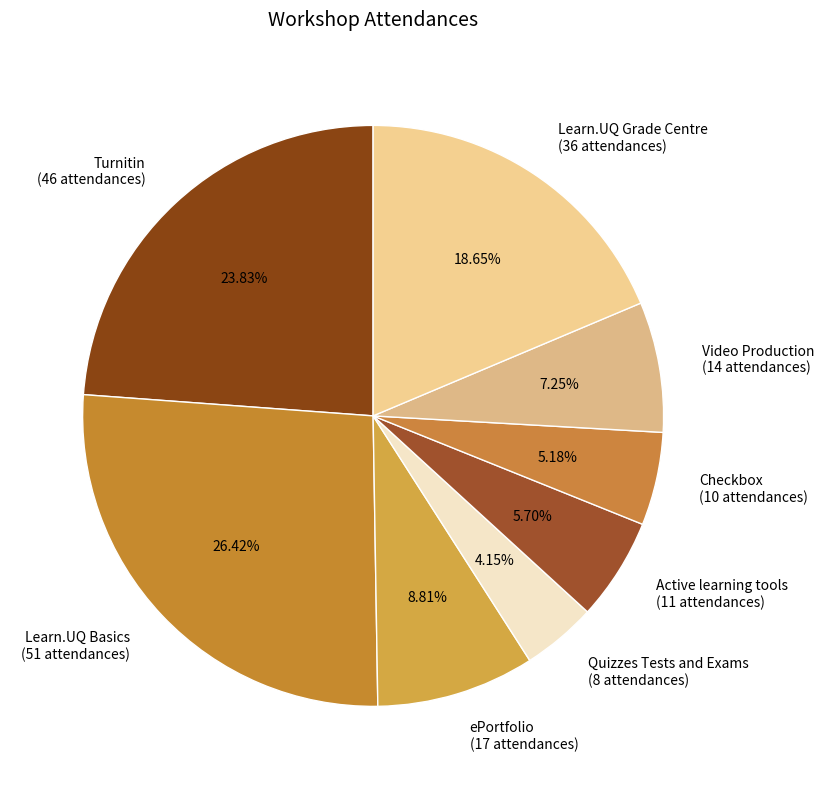

How much of the chart is everything except Learn.UQ Basics?

73.6%